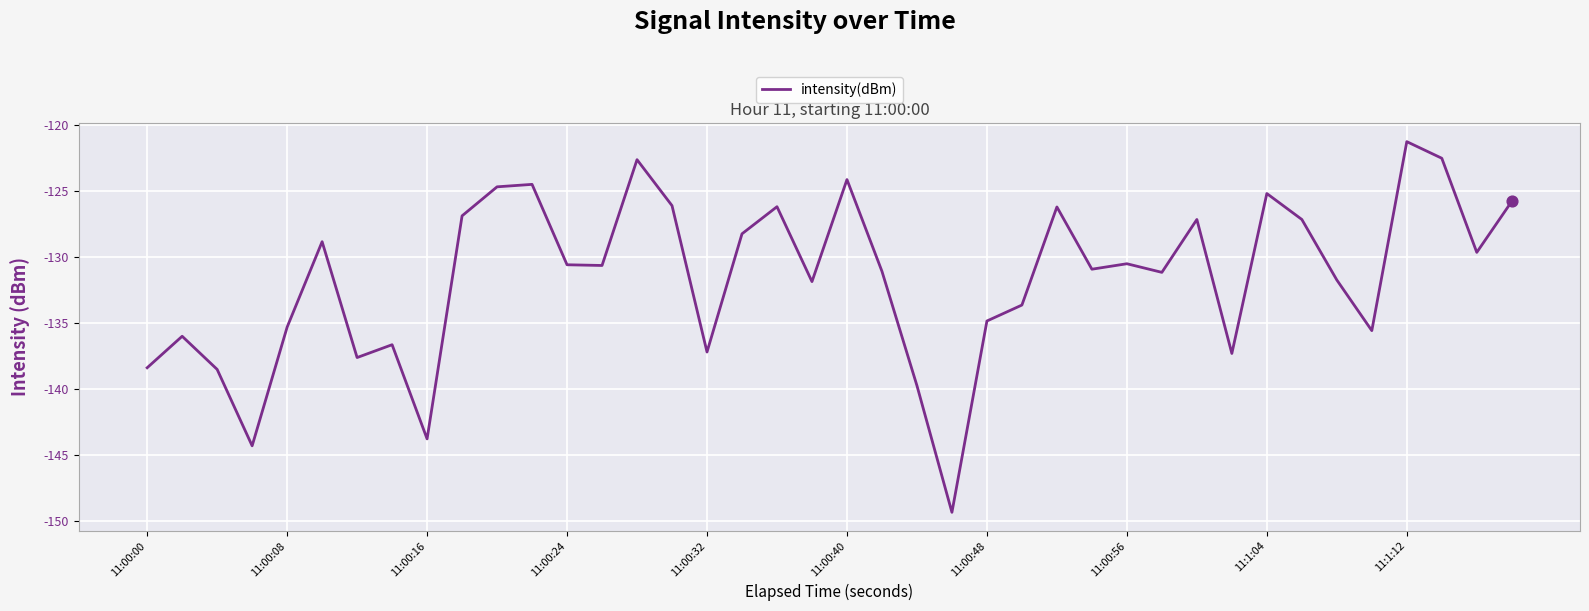

What is the maximum value shown in the chart?

-121.3